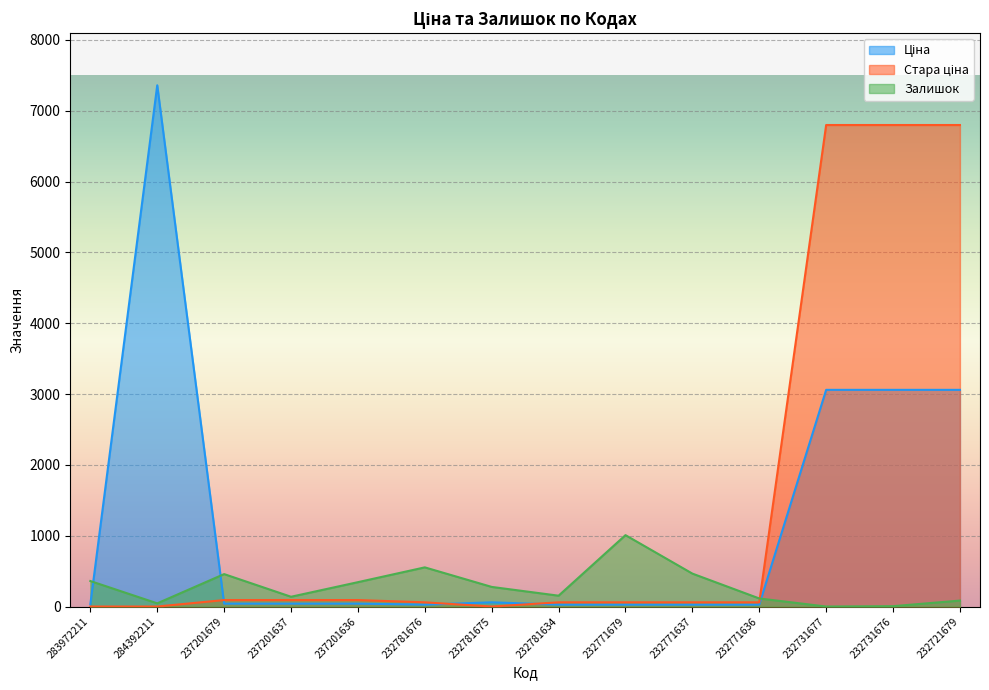

Between 237201636 and 237201679, which is larger?

237201636